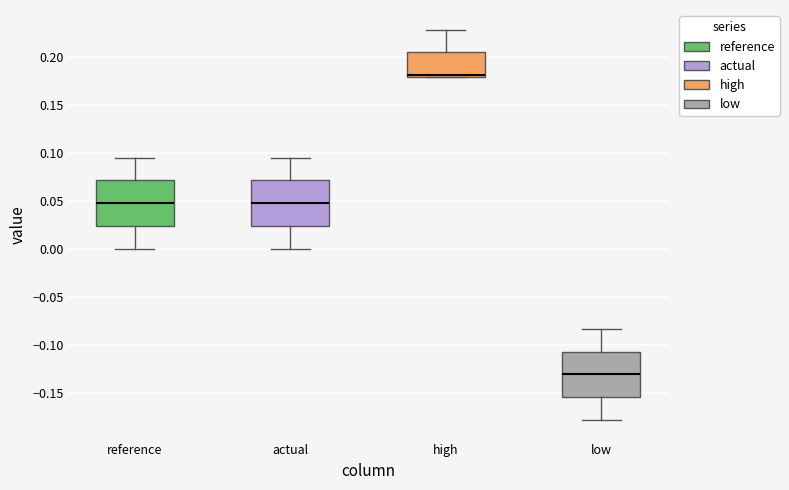

Reading left to right, read every box against the y-axis: the position of its median line, the range the box covers, and the ends of its whiskers. The values are not printed on the chart, so give them approximately, as read against the axis.

reference: median 0.050, box 0.025 to 0.070, whiskers 0.000 to 0.095
actual: median 0.050, box 0.025 to 0.070, whiskers 0.000 to 0.095
high: median 0.180 (just above the box's lower edge), box 0.180 to 0.205, whiskers 0.180 to 0.230
low: median -0.130, box -0.155 to -0.105, whiskers -0.180 to -0.085